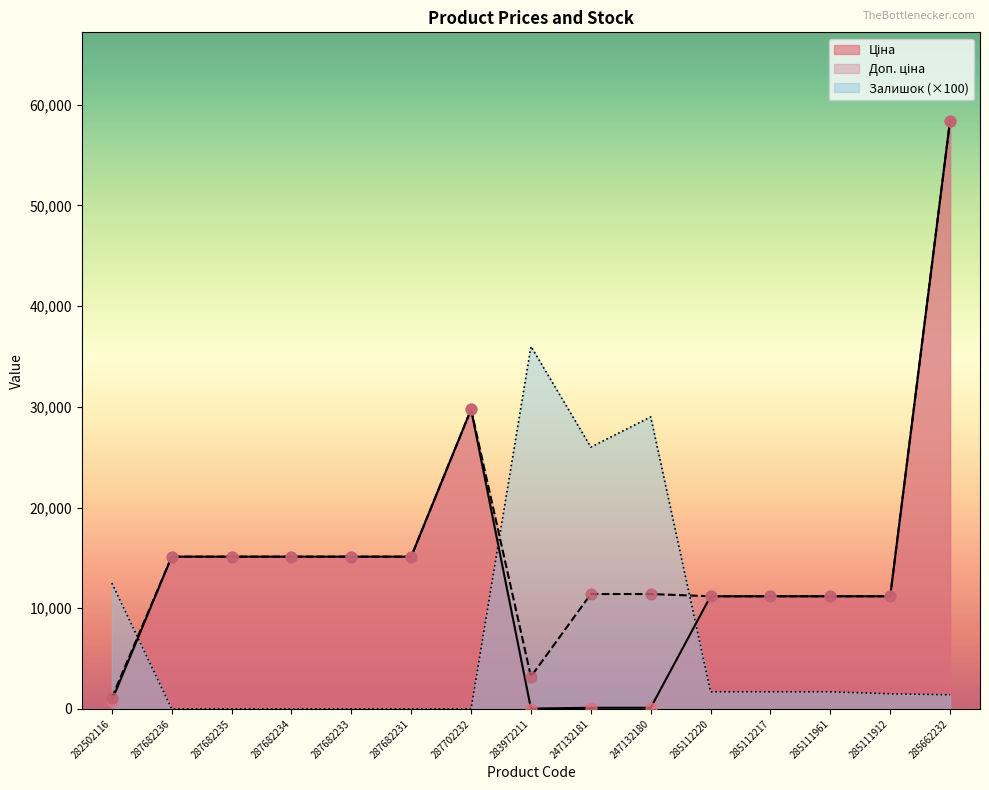

What are all the series names shown in the legend?

Ціна, Доп. ціна, Залишок